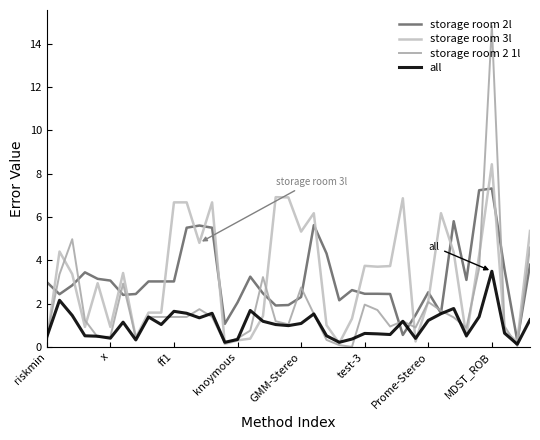

What are all the series names shown in the legend?

storage room 2l, storage room 3l, storage room 2 1l, all